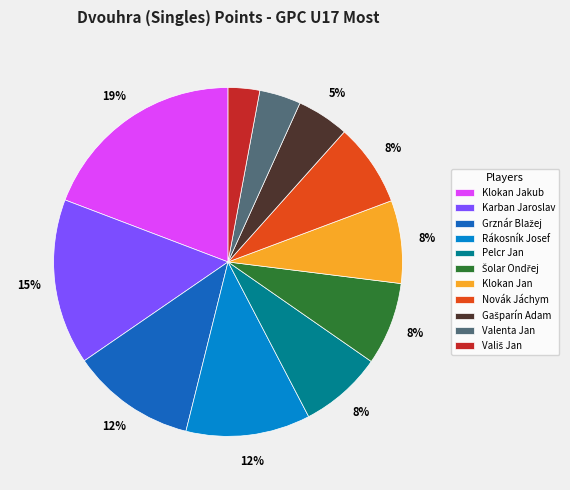

Does any single category account for the majority?

No